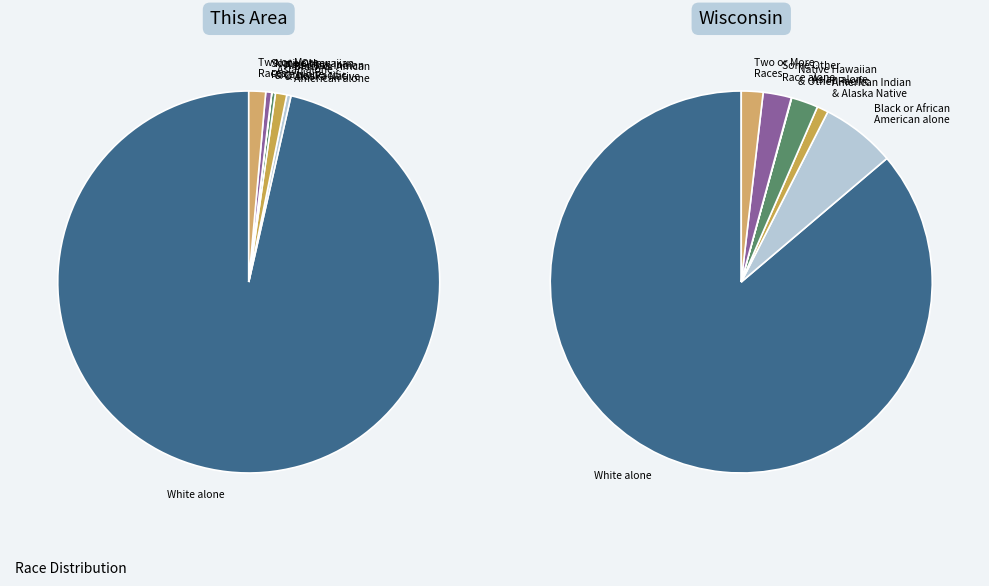

To the nearest percent, what is the combined percentage of White alone and Asian alone?

97%